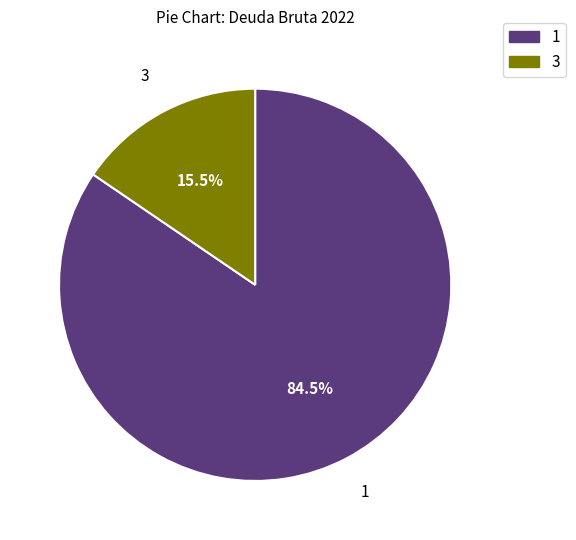

What is the smallest slice in the pie chart?

3